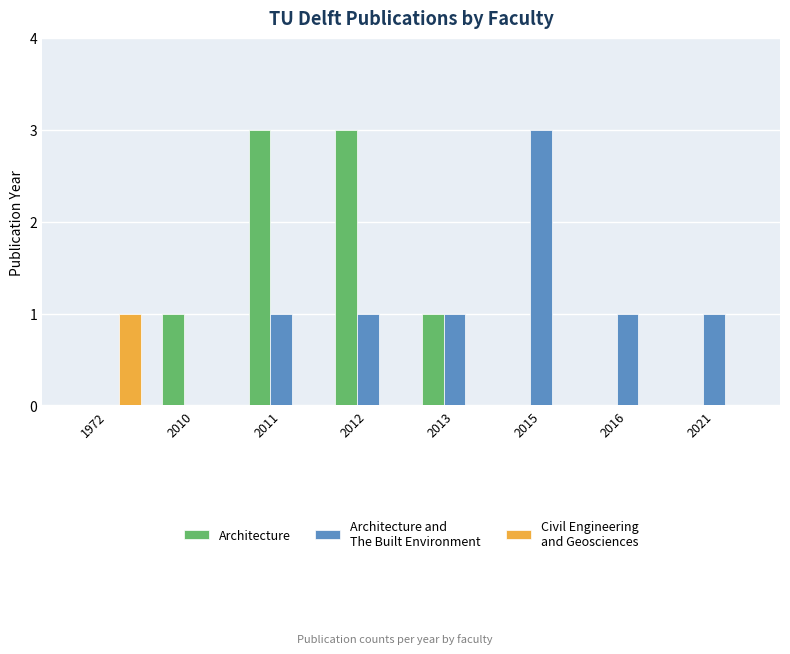

What is the maximum value shown in the chart?

3